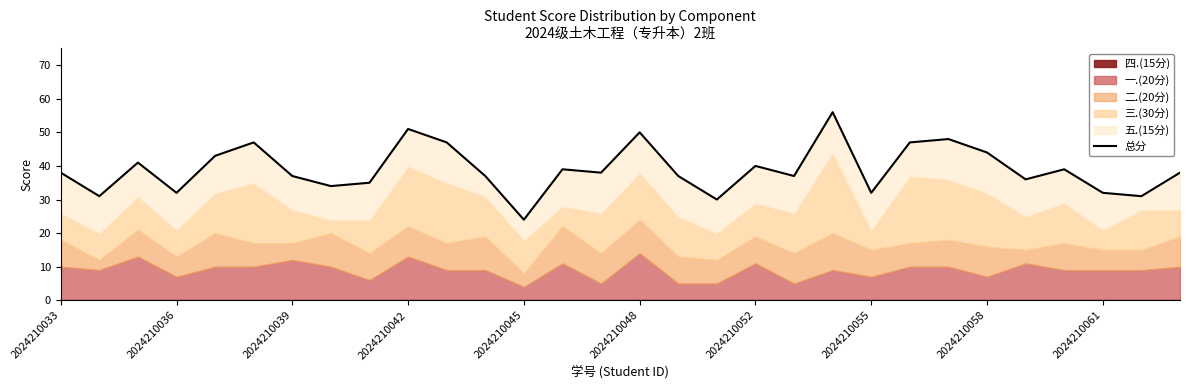

How many data points are above 38?

13